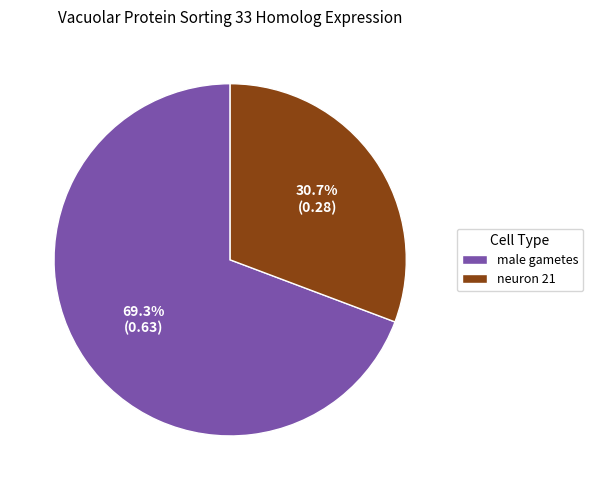

Which slice represents more than half of the pie?

male gametes